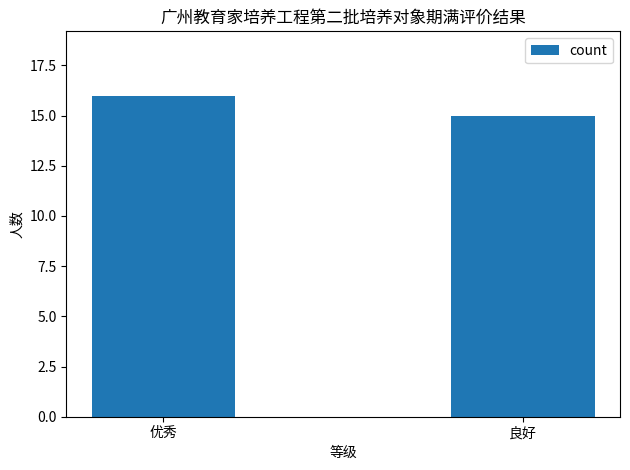

Reading left to right, list all the values displayed in this chart.

优秀=16	良好=15